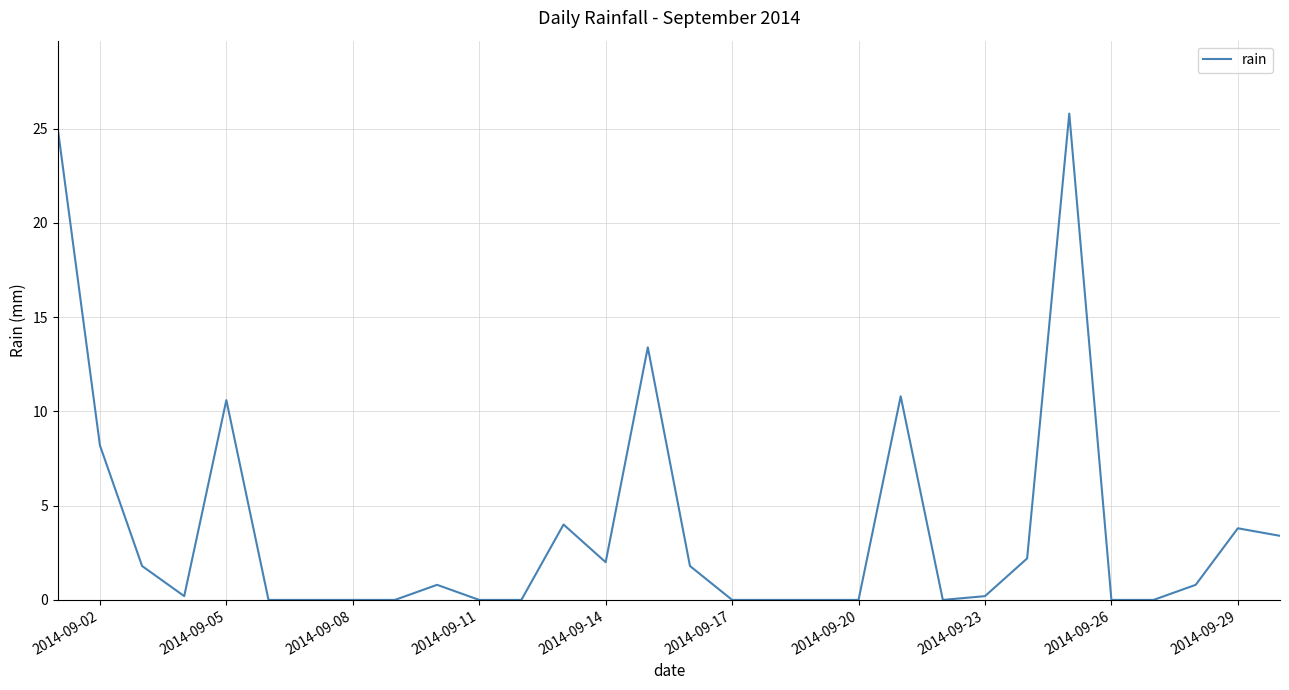

What is the difference between the second highest and second lowest values?

25.0